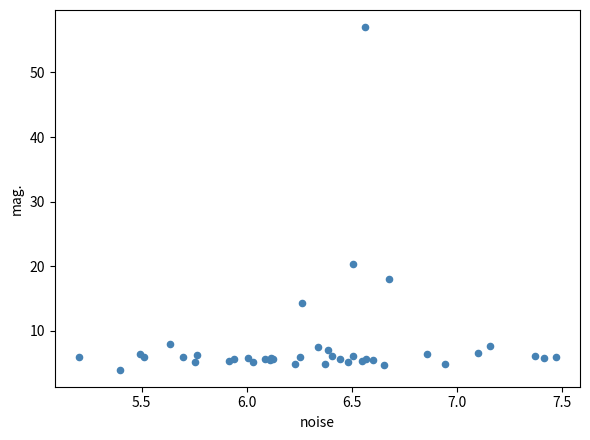

What Y value in the scatter plot is closest to 30?

20.3